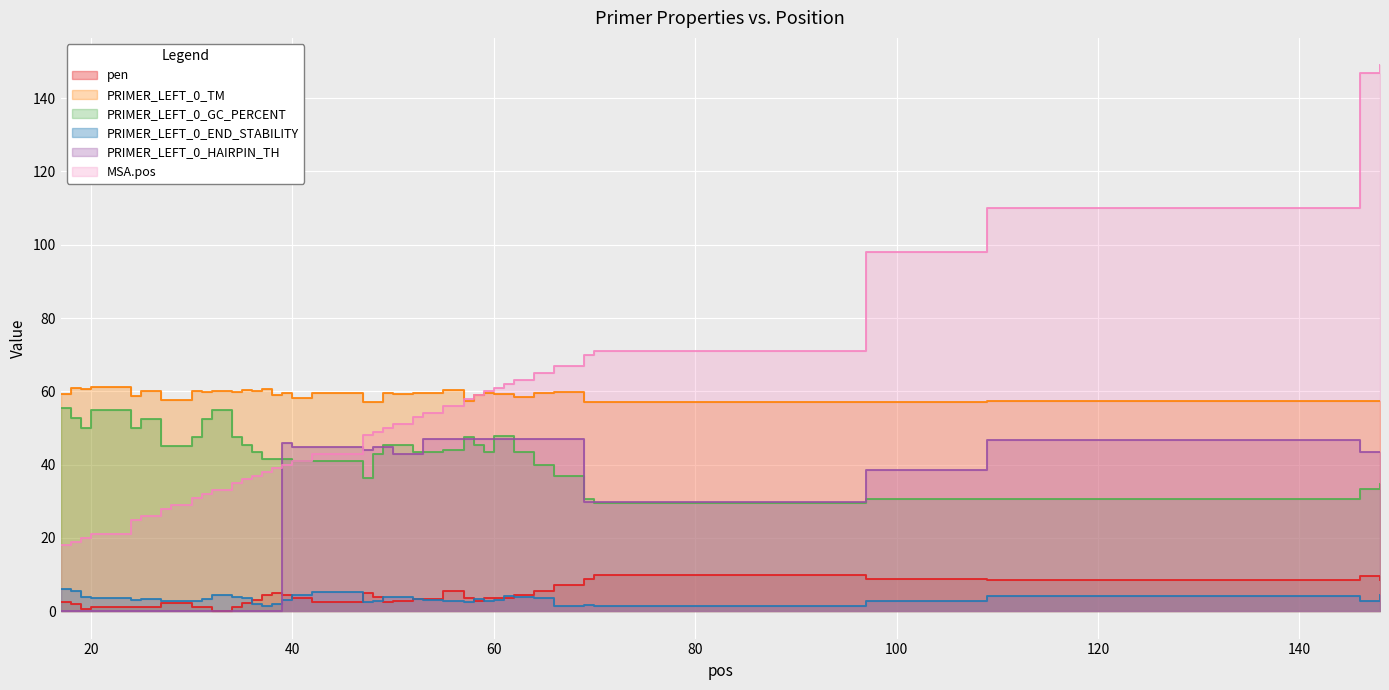

Reading left to right, extract all data points from this chart.

pen: 17=2.6	18=1.9	19=0.6	20=1.3	24=1.2	25=1.1	27=2.3	28=2.3	30=1.1	31=1.3	32=0.0	34=1.3	35=2.3	36=3.1	37=4.6	38=4.9	39=4.4	40=3.7	42=2.4	47=4.9	48=3.9	49=2.5	50=2.8	52=3.4	53=3.4	55=5.5	57=3.6	58=2.9	59=3.5	60=3.6	61=3.6	62=4.5	64=5.4	66=7.1	69=8.8	70=9.9	97=8.8	109=8.6	146=9.7	148=8.6
PRIMER_LEFT_0_TM: 17=59.4	18=60.9	19=60.6	20=61.3	24=58.8	25=60.1	27=57.7	28=57.7	30=60.1	31=59.7	32=60.0	34=59.7	35=60.3	36=60.1	37=60.6	38=59.1	39=59.6	40=58.3	42=59.6	47=57.1	48=57.1	49=59.5	50=59.2	52=59.6	53=59.6	55=60.5	57=57.4	58=59.1	59=59.5	60=59.4	61=59.4	62=58.5	64=59.6	66=59.9	69=57.2	70=57.1	97=57.2	109=57.4	146=57.3	148=57.4
PRIMER_LEFT_0_GC_PERCENT: 17=55.6	18=52.6	19=50.0	20=55.0	24=50.0	25=52.4	27=45.0	28=45.0	30=47.6	31=52.4	32=55.0	34=47.6	35=45.5	36=43.5	37=41.7	38=41.7	39=41.7	40=40.9	42=40.9	47=36.4	48=42.9	49=45.5	50=45.5	52=43.5	53=43.5	55=44.0	57=47.6	58=45.5	59=43.5	60=47.8	61=47.8	62=43.5	64=40.0	66=37.0	69=30.8	70=29.6	97=30.8	109=30.8	146=33.3	148=34.6
PRIMER_LEFT_0_END_STABILITY: 17=6.1	18=5.5	19=3.9	20=3.6	24=3.2	25=3.3	27=2.8	28=2.8	30=2.8	31=3.3	32=4.6	34=4.0	35=3.6	36=1.9	37=1.4	38=1.9	39=3.1	40=4.3	42=5.4	47=2.4	48=2.9	49=3.9	50=3.9	52=3.5	53=3.0	55=2.7	57=2.6	58=3.4	59=2.9	60=3.1	61=4.1	62=3.8	64=3.5	66=1.5	69=1.8	70=1.4	97=2.7	109=4.1	146=2.9	148=4.3
PRIMER_LEFT_0_HAIRPIN_TH: 17=0.0	18=0.0	19=0.0	20=0.0	24=0.0	25=0.0	27=0.0	28=0.0	30=0.0	31=0.0	32=0.0	34=0.0	35=0.0	36=0.0	37=0.0	38=0.0	39=46.0	40=44.8	42=44.8	47=44.0	48=44.8	49=44.8	50=43.0	52=43.0	53=46.9	55=46.9	57=46.9	58=46.9	59=46.9	60=46.9	61=46.9	62=46.9	64=46.9	66=46.9	69=29.9	70=29.9	97=38.5	109=46.8	146=43.5	148=43.5
MSA.pos: 17=18.0	18=19.0	19=20.0	20=21.0	24=25.0	25=26.0	27=28.0	28=29.0	30=31.0	31=32.0	32=33.0	34=35.0	35=36.0	36=37.0	37=38.0	38=39.0	39=40.0	40=41.0	42=43.0	47=48.0	48=49.0	49=50.0	50=51.0	52=53.0	53=54.0	55=56.0	57=58.0	58=59.0	59=60.0	60=61.0	61=62.0	62=63.0	64=65.0	66=67.0	69=70.0	70=71.0	97=98.0	109=110.0	146=147.0	148=149.0